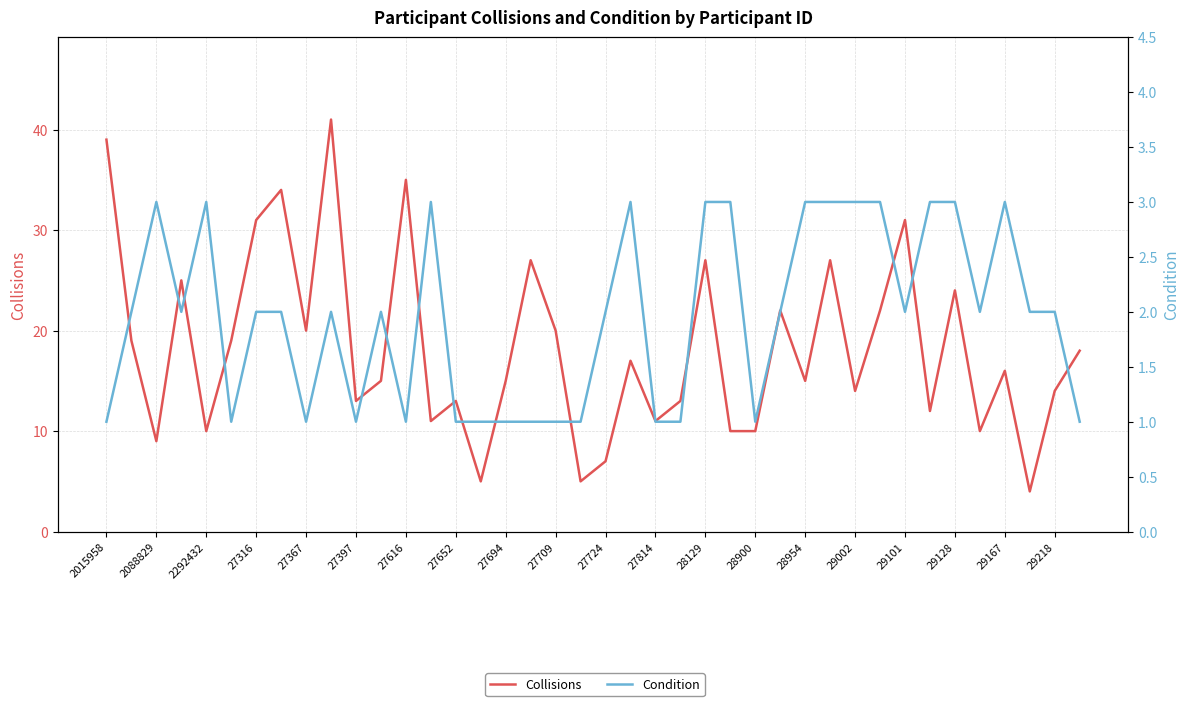

What is the maximum value shown in the chart?

41